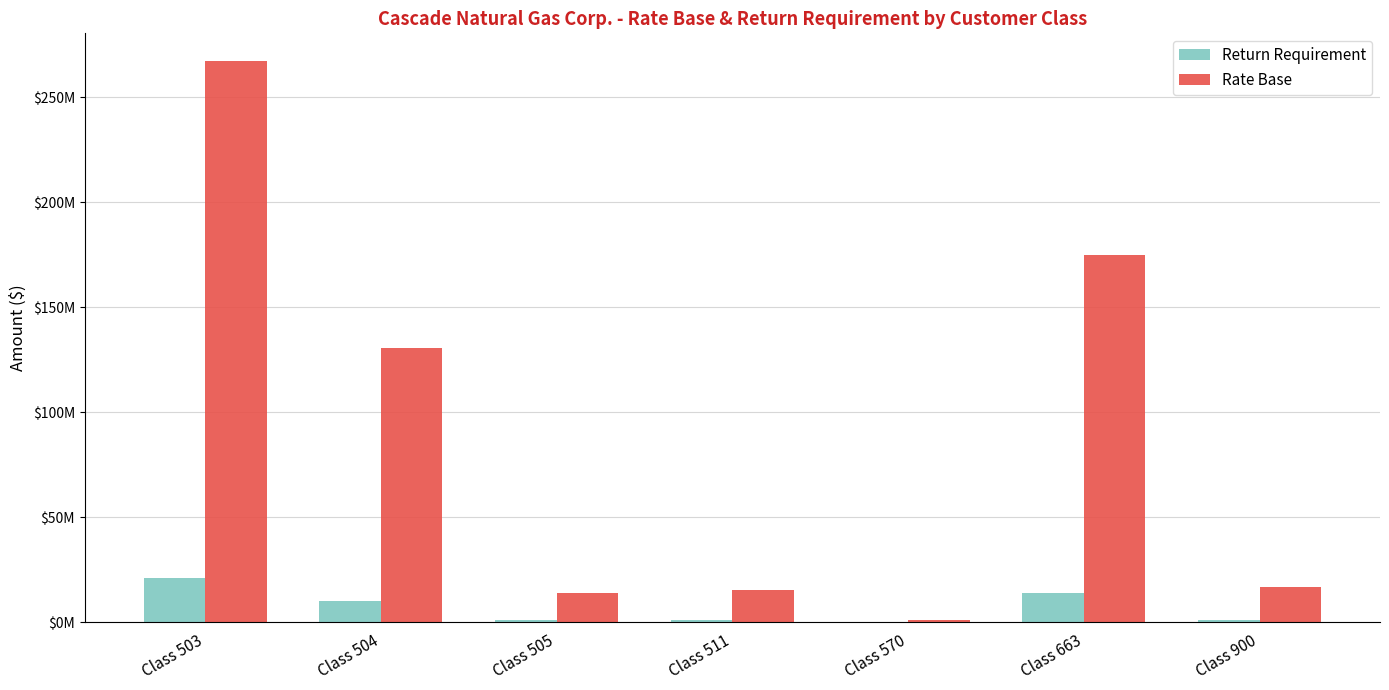

What are all the series names shown in the legend?

Return Requirement, Rate Base